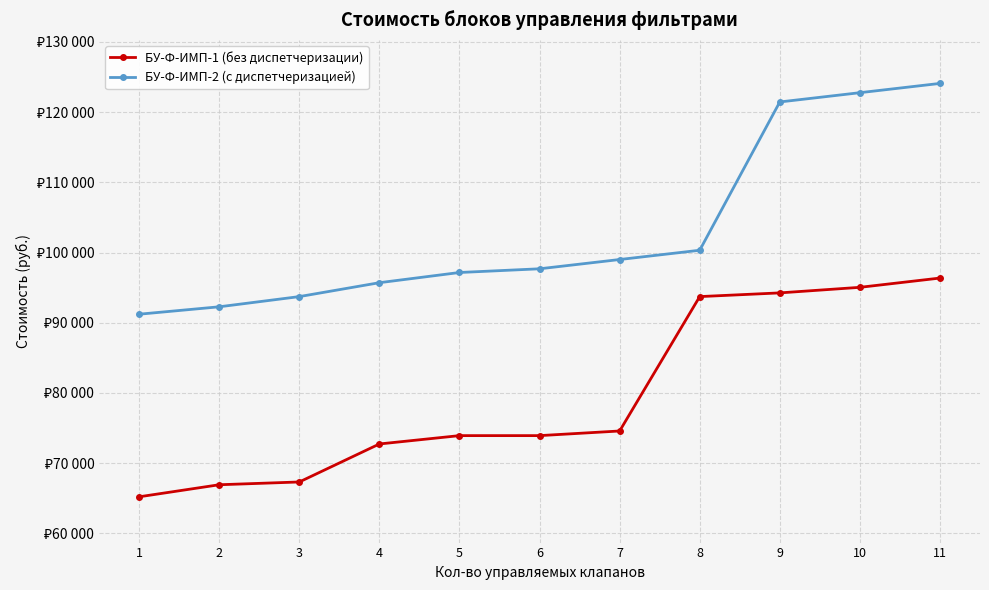

What is the maximum value for БУ-Ф-ИМП-1 (без диспетчеризации)?

96360